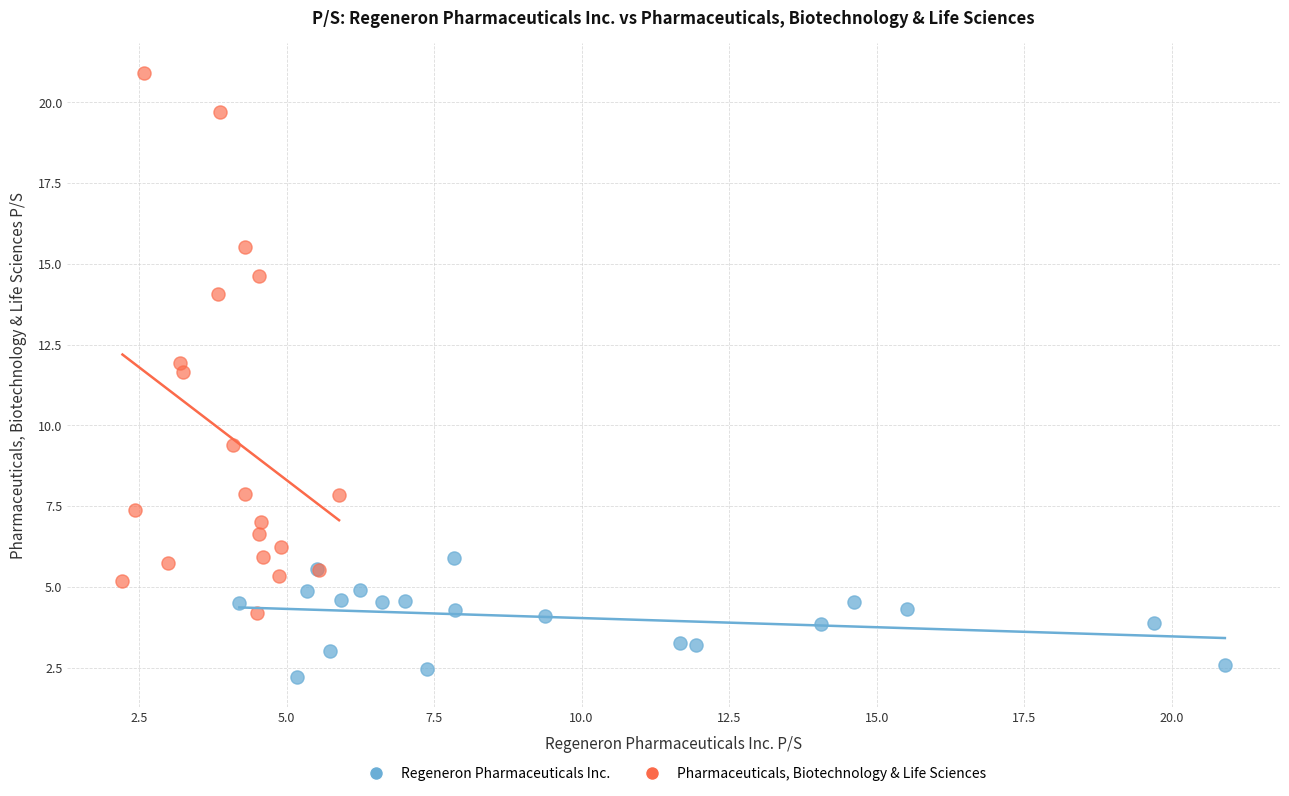

Which series has the widest spread of Y values?

Pharmaceuticals, Biotechnology & Life Sciences